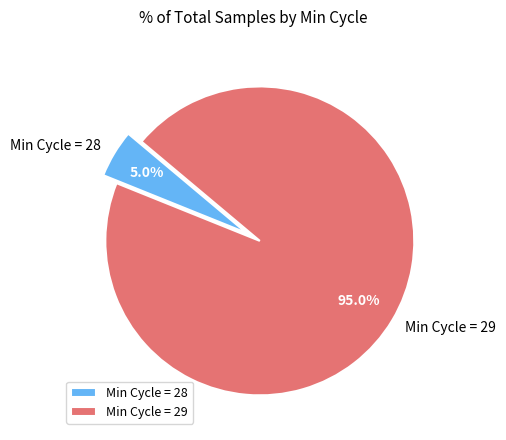

Combined, do Min Cycle = 29 and Min Cycle = 28 account for over 50%?

Yes